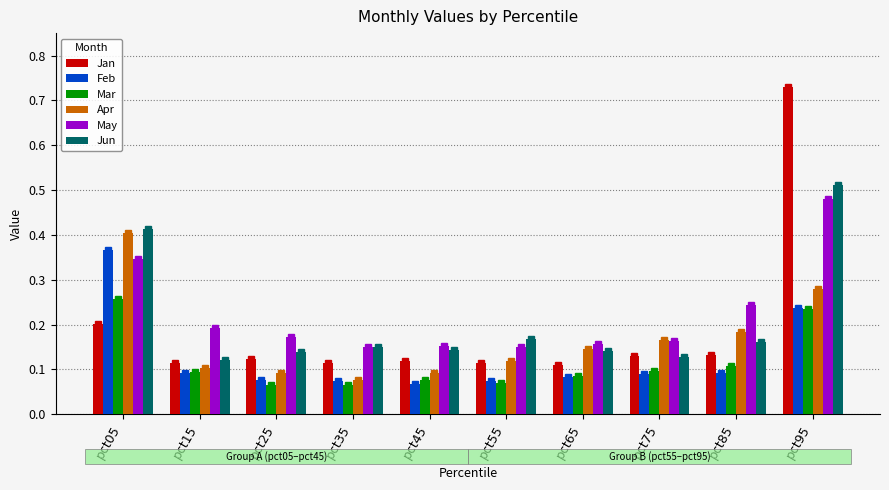

Rank the series at pct65 from highest to lowest value.

May, Apr, Jun, Jan, Mar, Feb